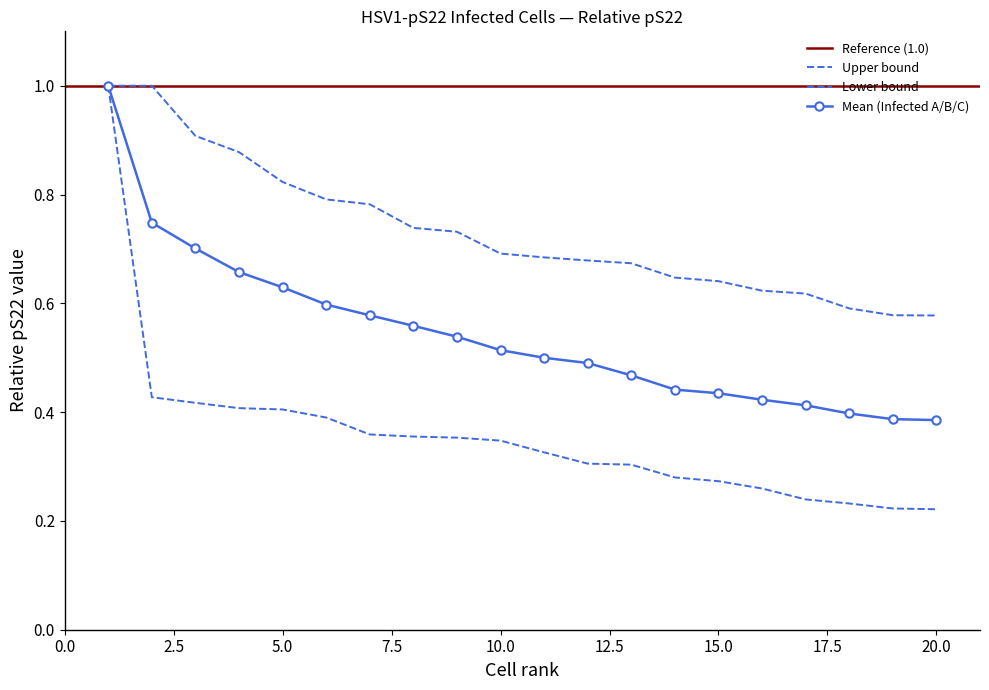

At how many categories does at least one series exceed 0?

20